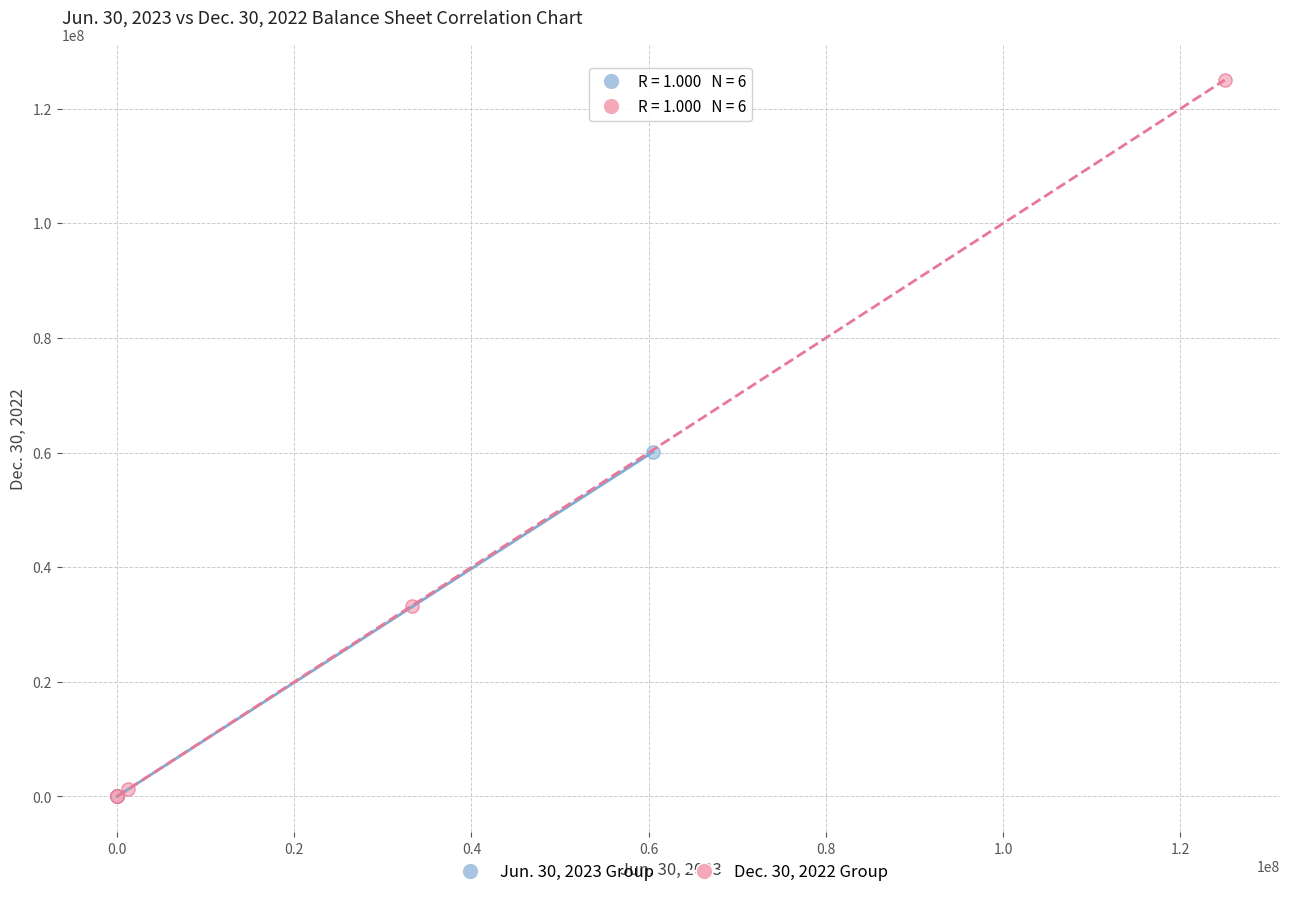

Which series reaches the maximum Y coordinate?

Dec. 30, 2022 Group